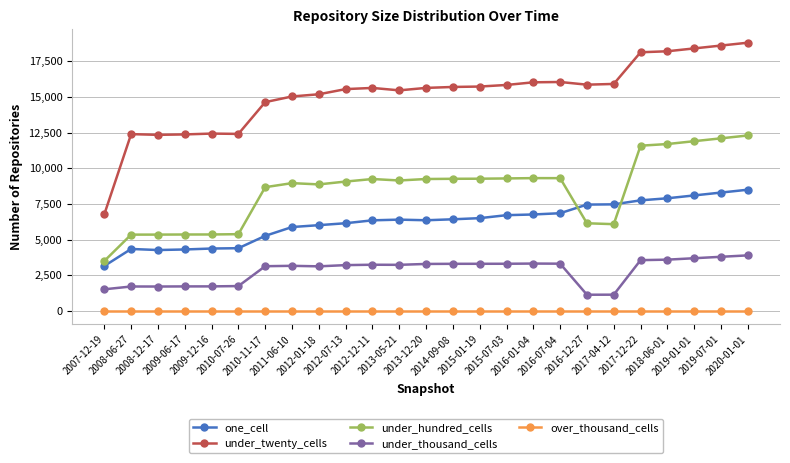

What is the maximum value for under_thousand_cells?

3900